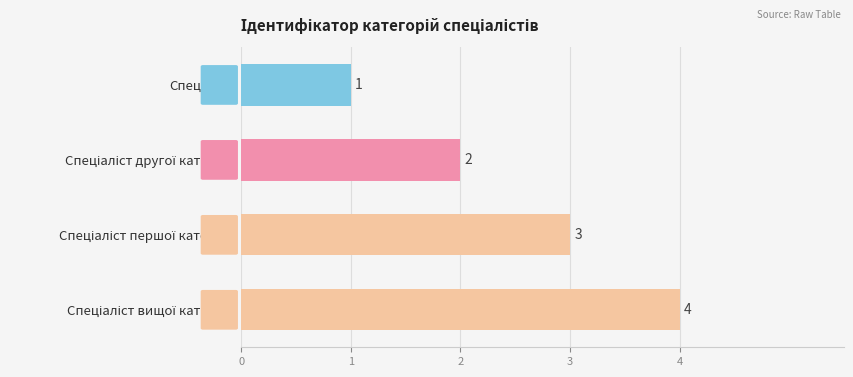

What is the sum of all values?

10